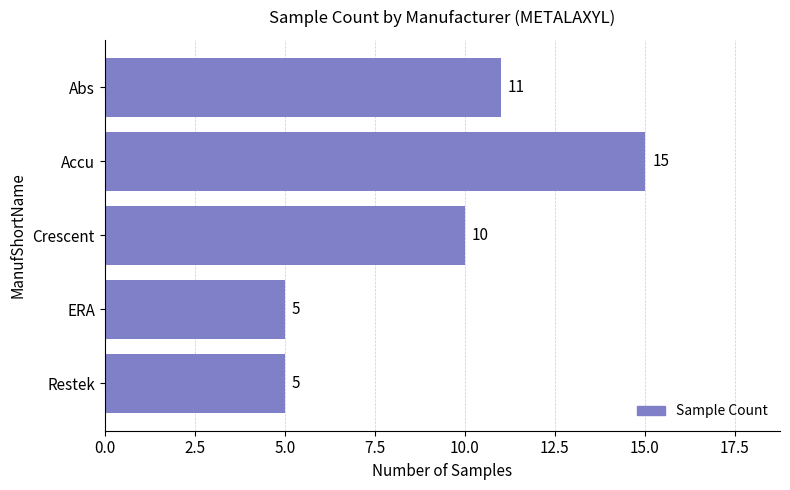

How many data points does each series have?

5